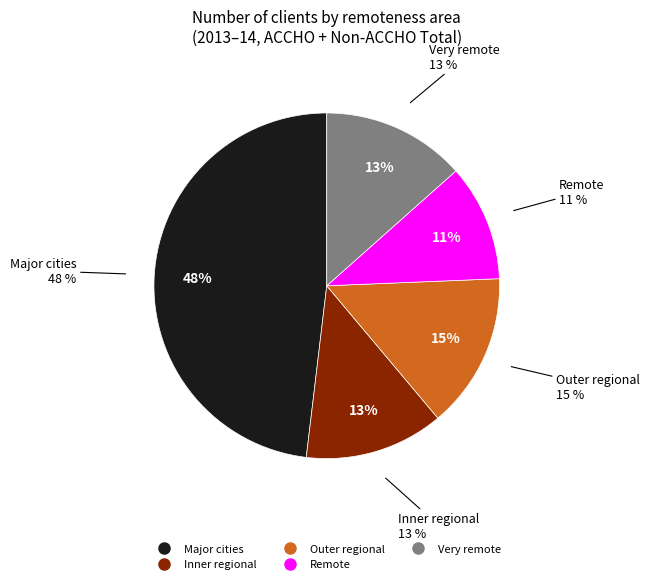

How many segments does this pie chart have?

5